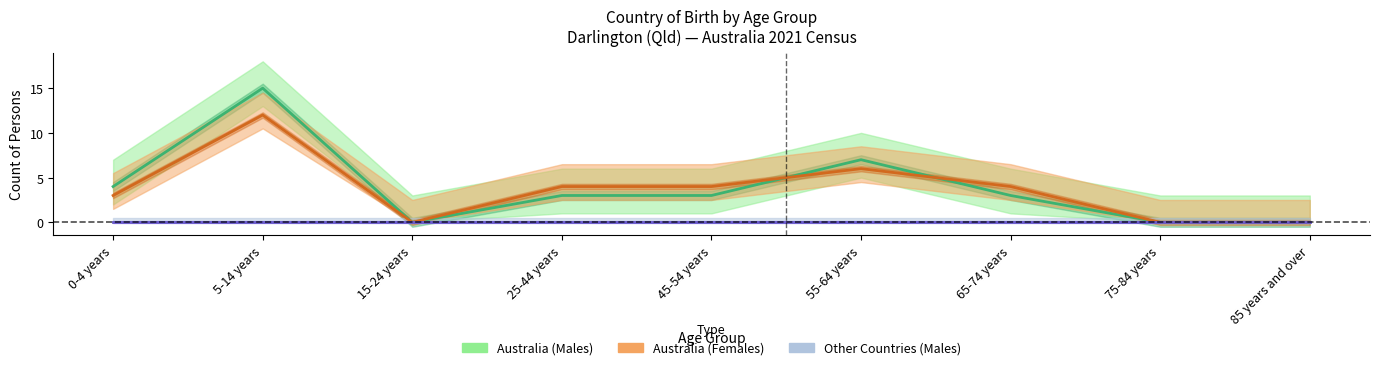

What is the highest value of the Australia (Females) series?

12